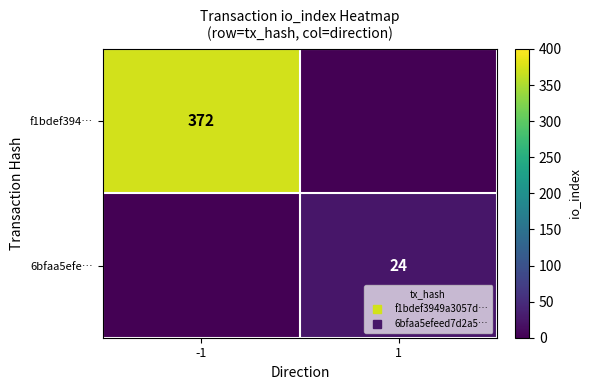

Between -1 and 1, which is larger?

-1